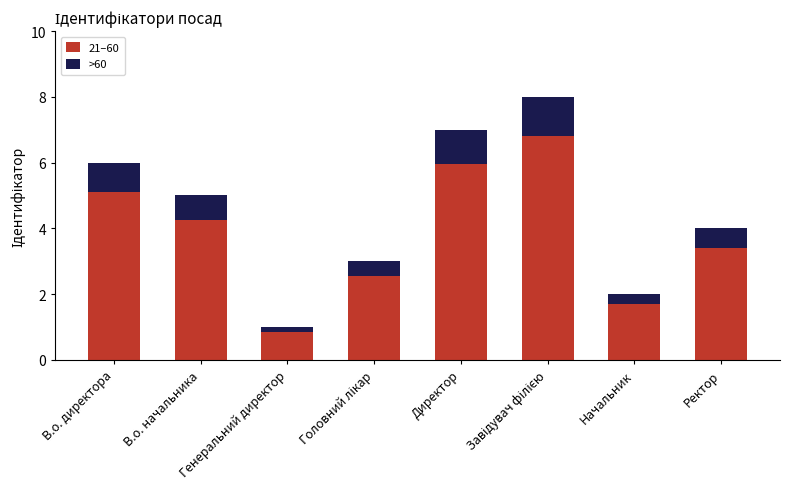

What is the total value across all series at Директор?

7.0